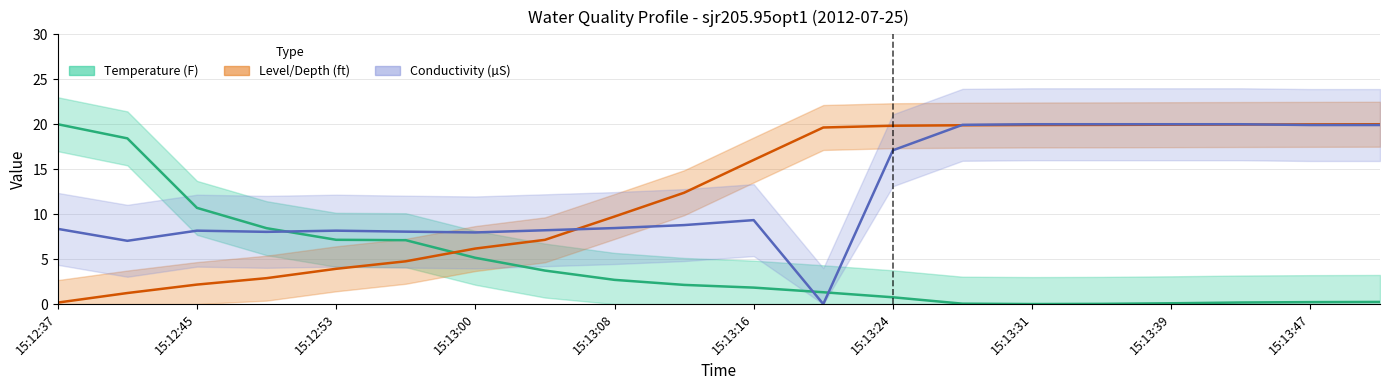

In Conductivity (µS), how many points are higher than both neighbors (excluding endpoints)?

3